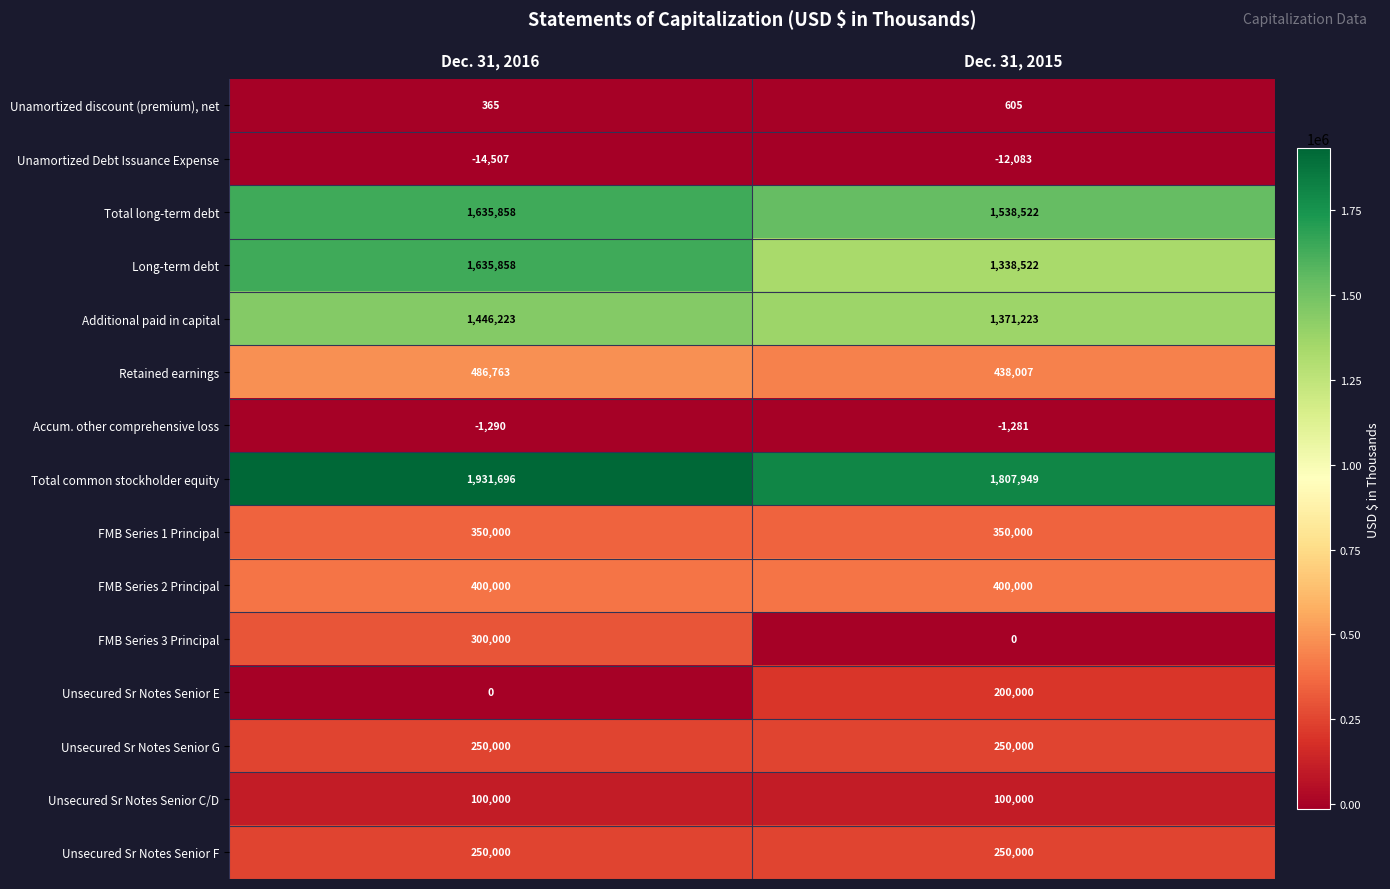

How many categories are shown in the chart?

2